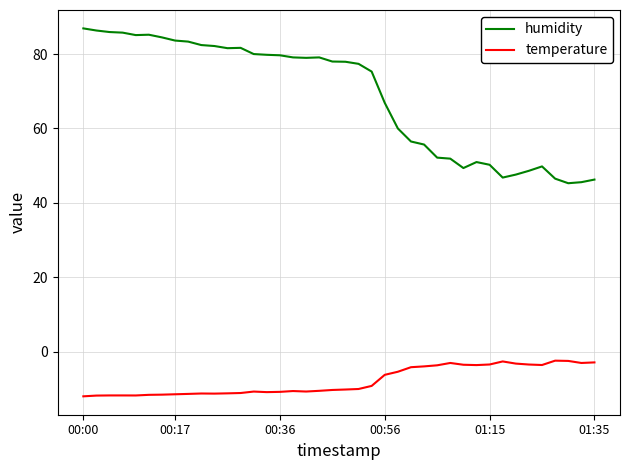

What is the minimum value for humidity?

45.3